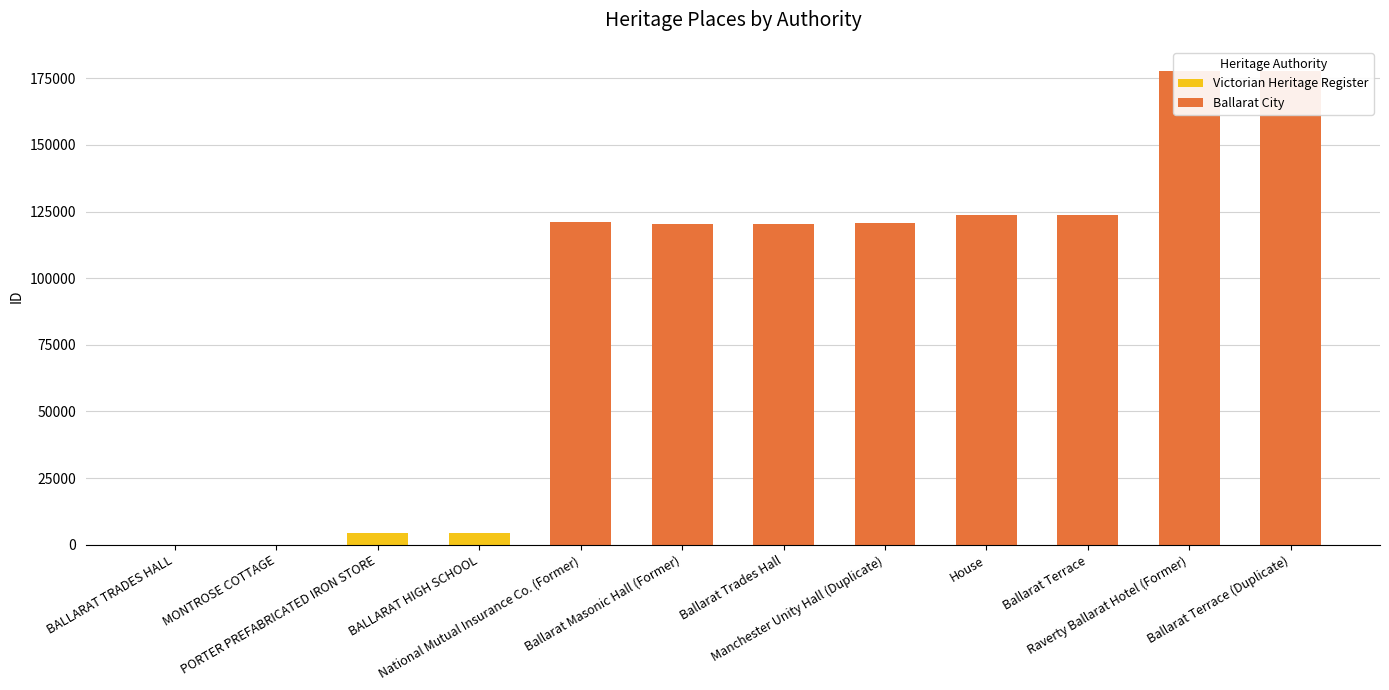

The Ballarat City series shows 53875 at Manchester Unity Hall (Duplicate). True or false?

False